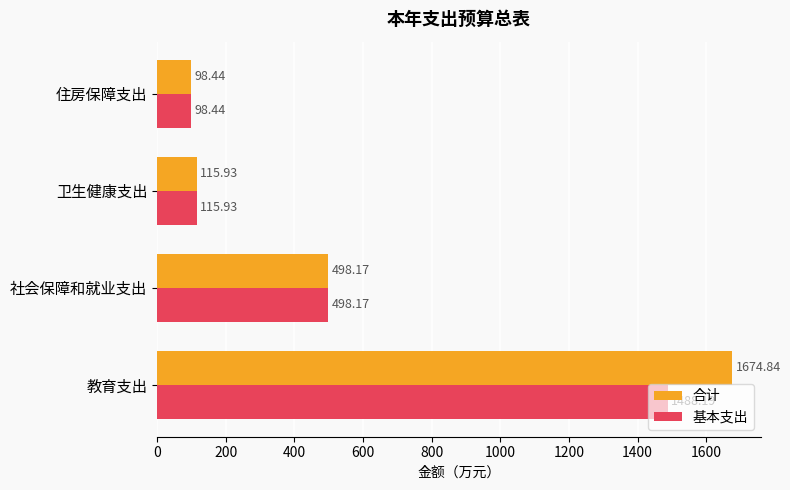

How many distinct data groups are displayed?

2